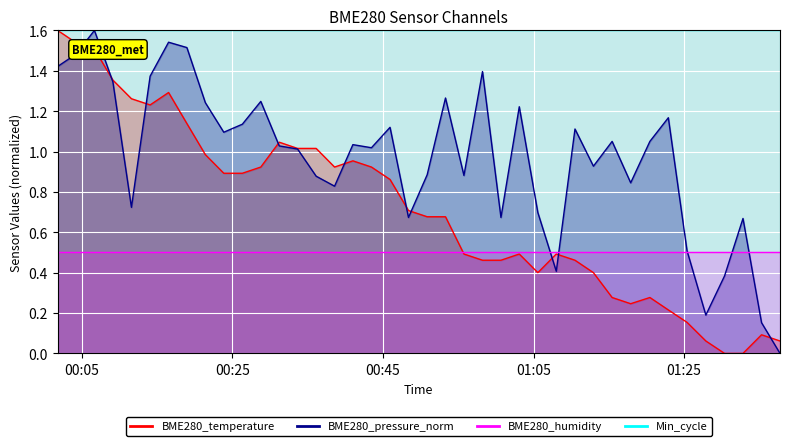

Which series ends up on top after the final intersection of BME280_pressure_norm and BME280_temperature?

BME280_temperature